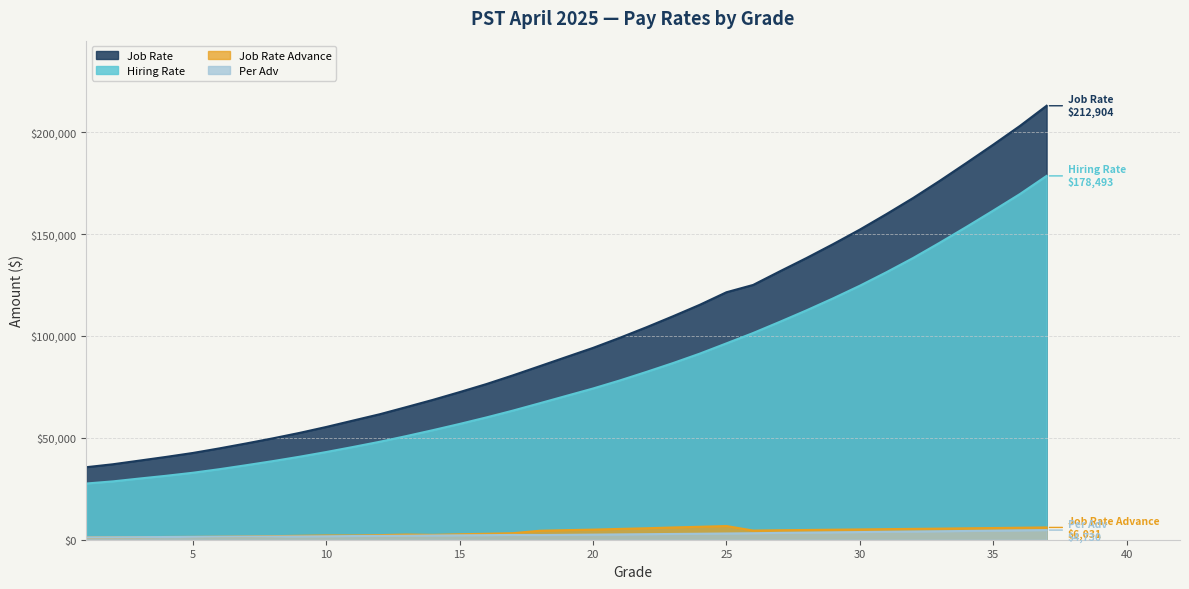

Which series has the largest total across all categories?

Job Rate